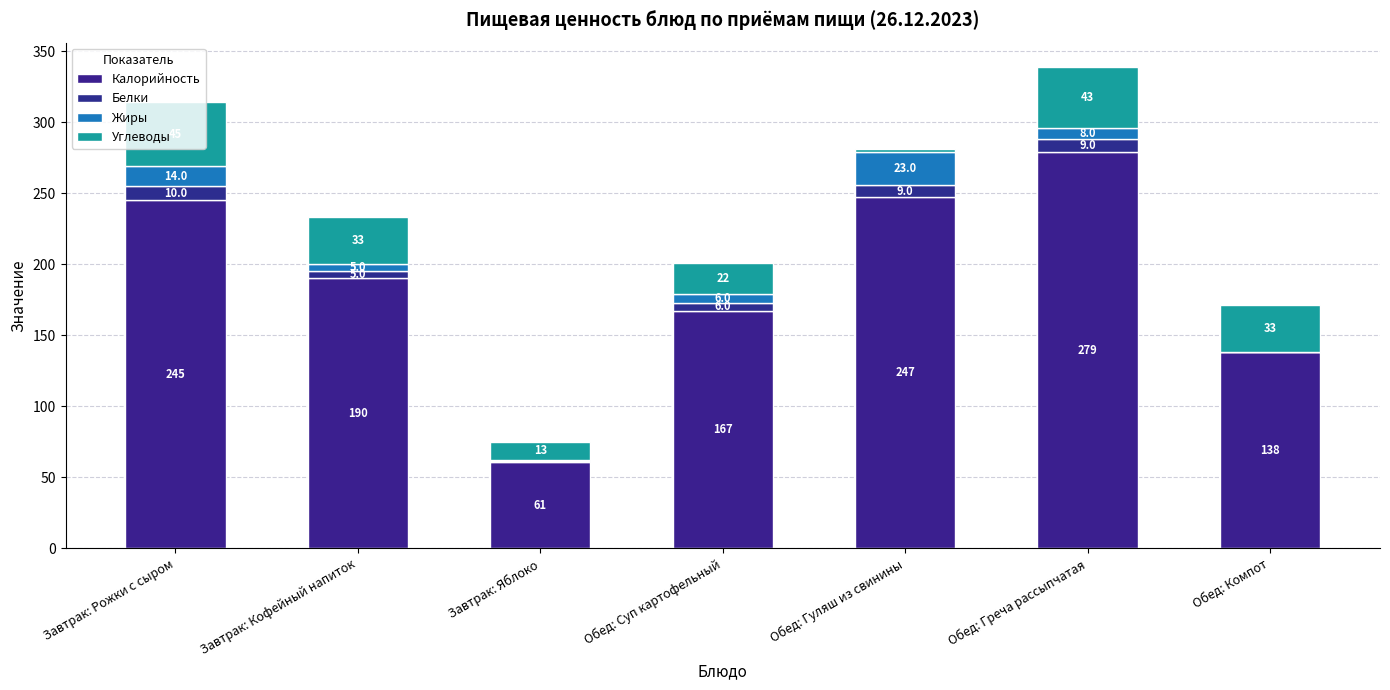

Count the number of data series in this chart.

4